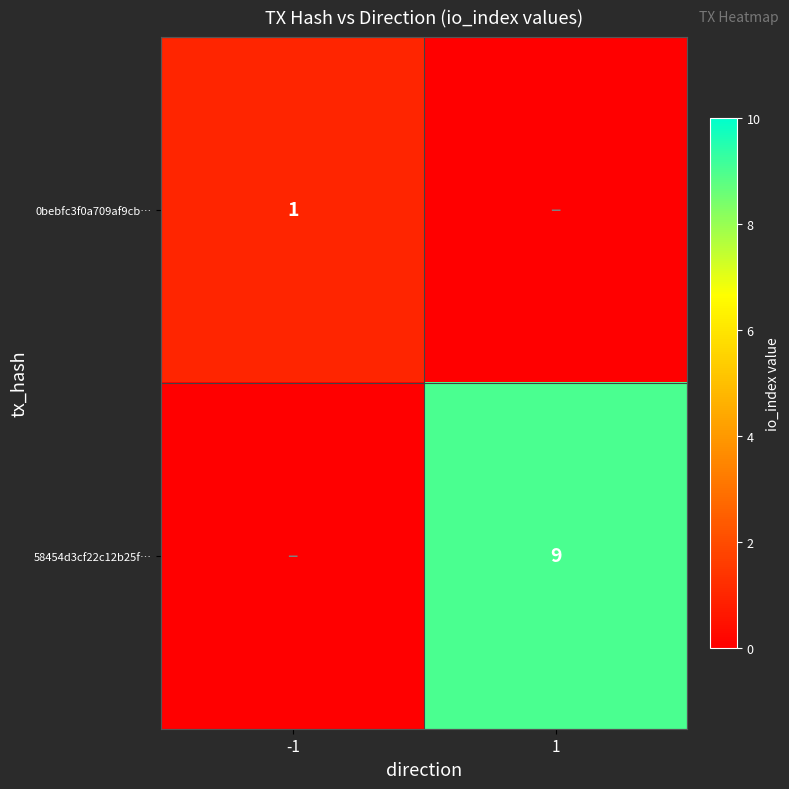

True or false: 0bebfc3f0a709af9cb… has a value of 1 at -1.

True